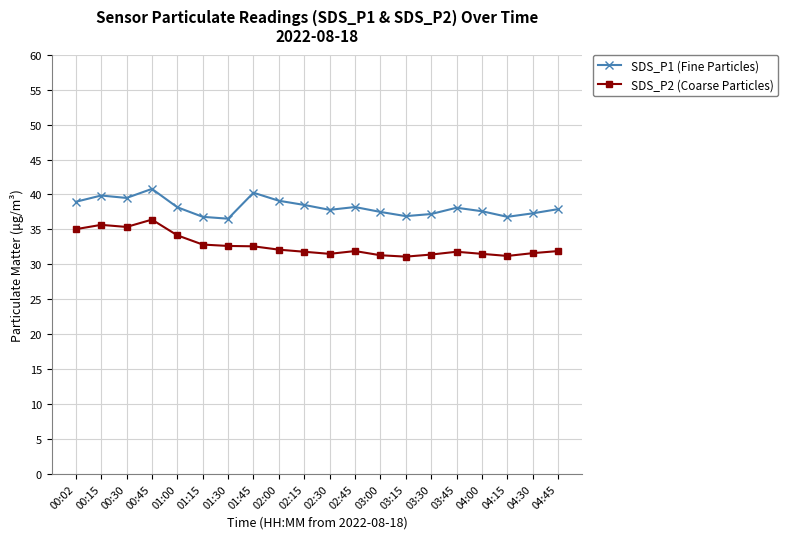

How many lines are shown in the chart?

2